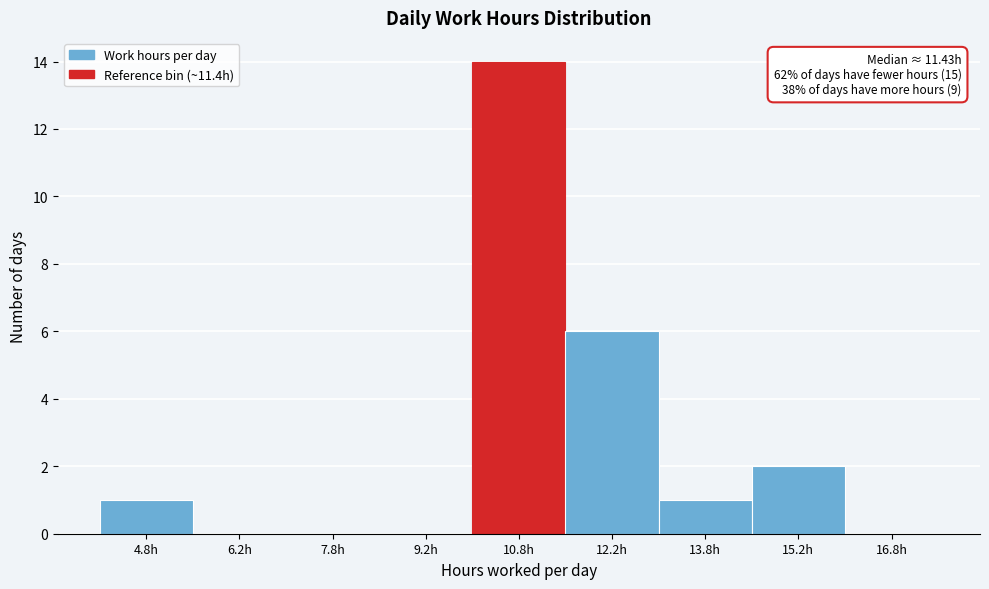

Over which range of the x-axis is the bar tallest?

10.0 to 11.5